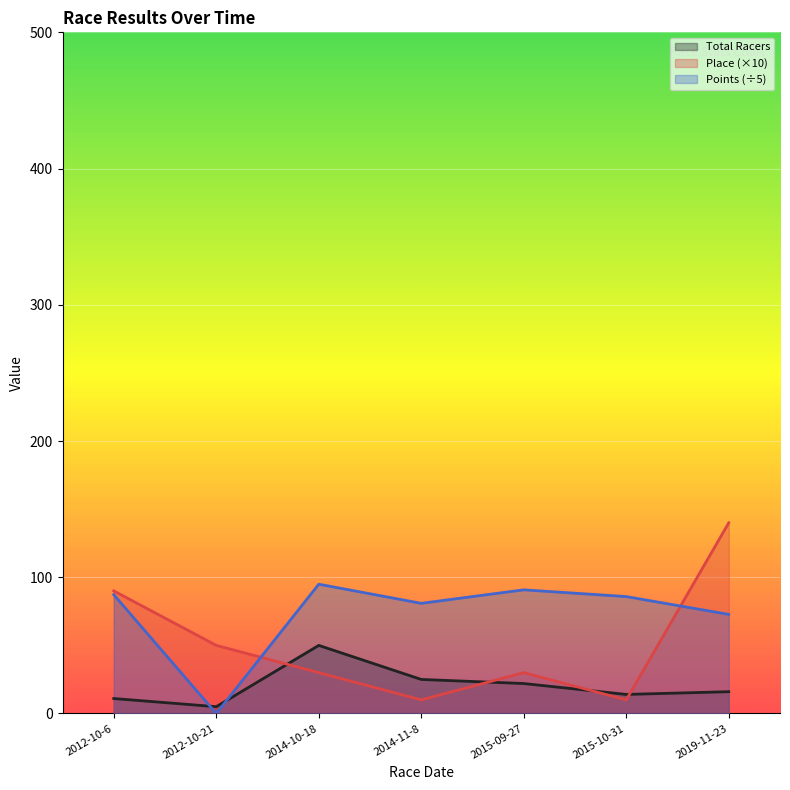

At which category is the sum across all series the highest?

2019-11-23